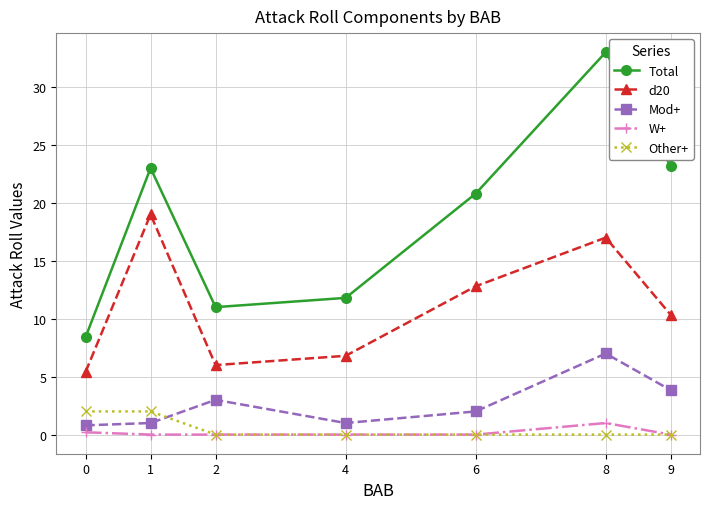

What is the spread (max minus min) of values at 2?

11.0